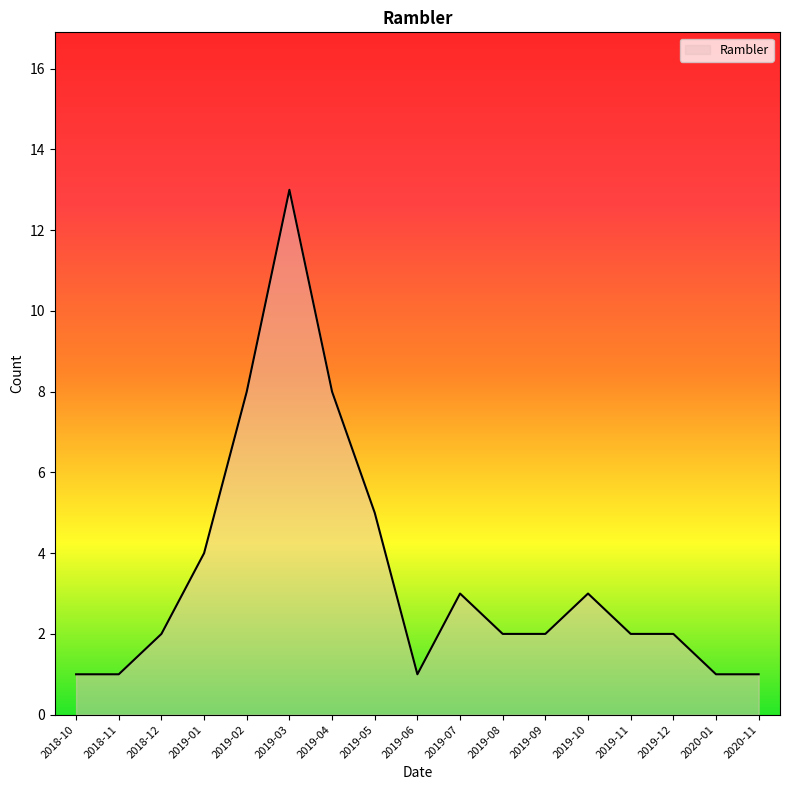

What is the maximum value shown in the chart?

13